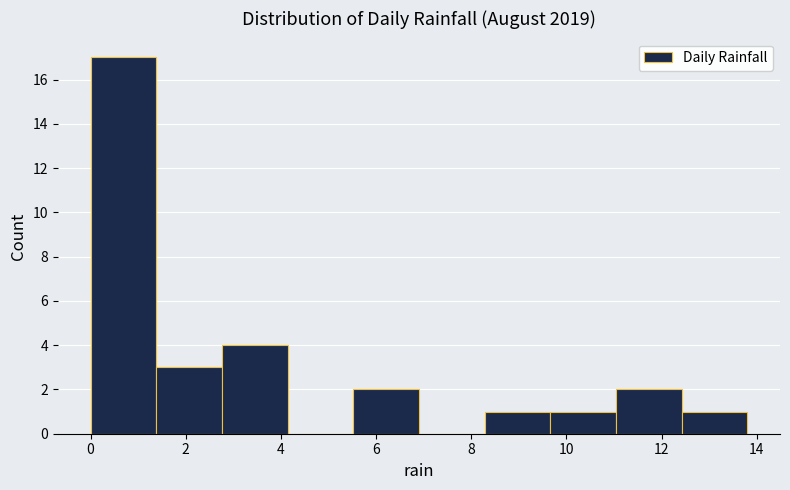

How tall is the bar that spans 0.00 to 1.38 on the x-axis? Neither the bar edges nor the heights are printed on the chart, so give them approximately, as read against the axes.

17